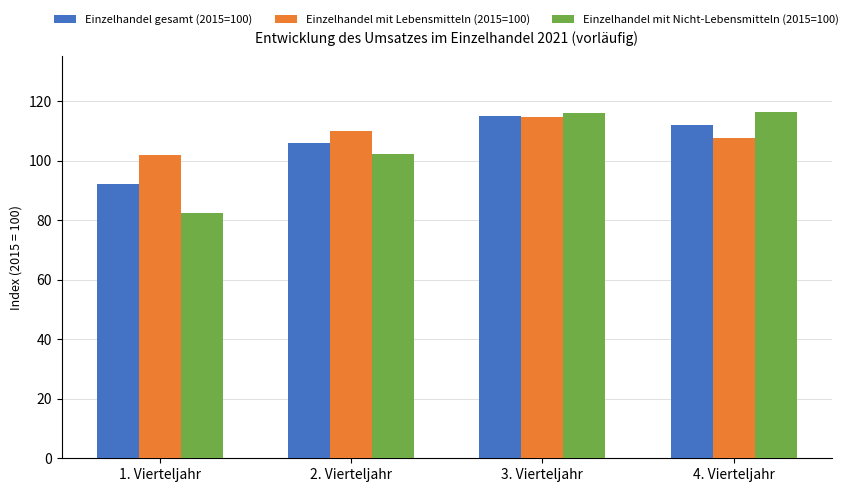

Which series changed the most between 3. Vierteljahr and 4. Vierteljahr?

Einzelhandel mit Lebensmitteln (2015=100)